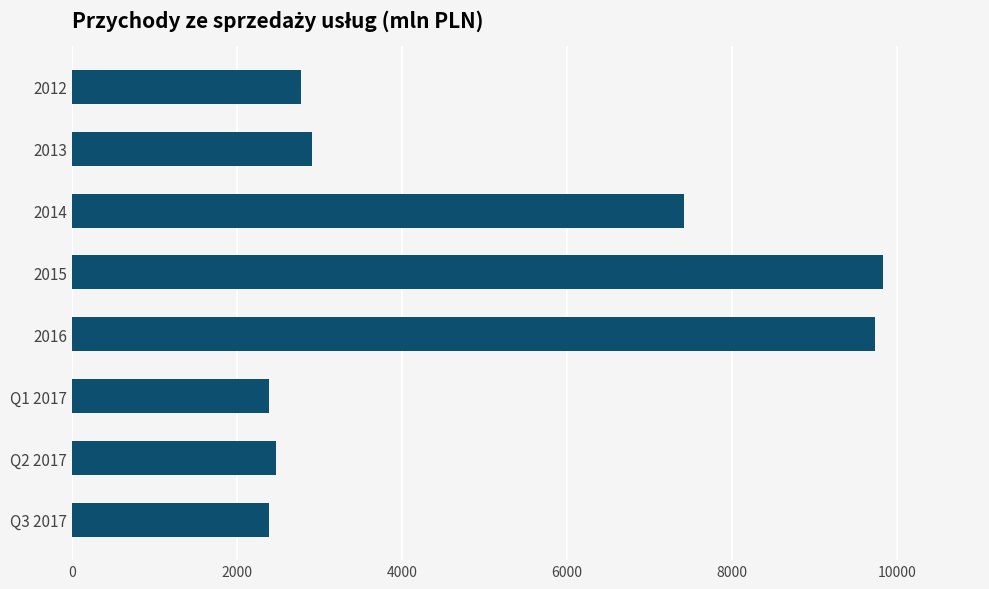

What is the maximum value shown in the chart?

9823.0